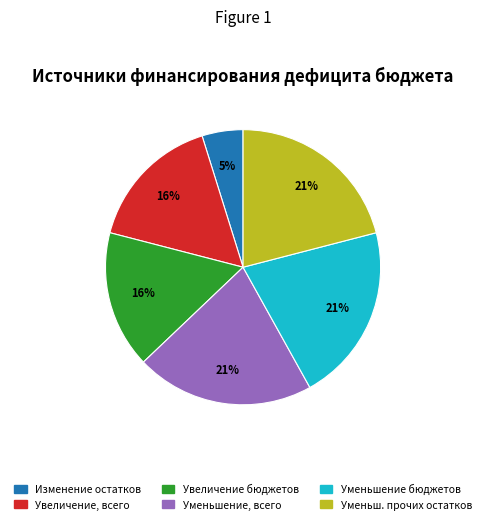

What percentage is the Уменьшение, всего slice, to the nearest percent?

21%